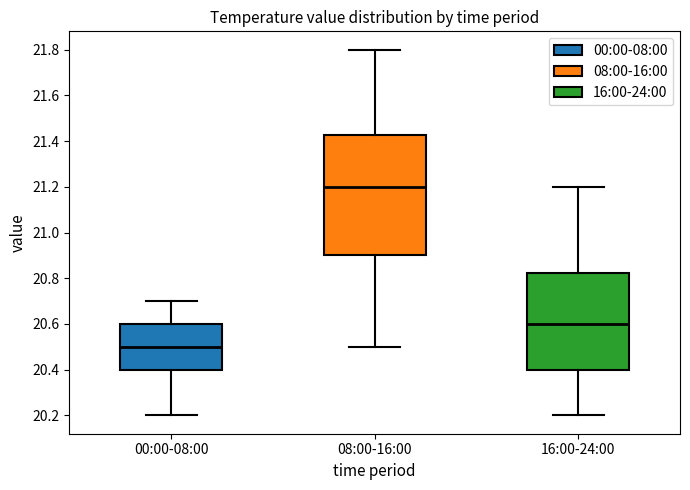

Reading left to right, read every box against the y-axis: the position of its median line, the range the box covers, and the ends of its whiskers. The values are not printed on the chart, so give them approximately, as read against the axis.

00:00-08:00: median 20.50, box 20.40 to 20.60, whiskers 20.20 to 20.70
08:00-16:00: median 21.20, box 20.90 to 21.42, whiskers 20.50 to 21.80
16:00-24:00: median 20.60, box 20.40 to 20.82, whiskers 20.20 to 21.20